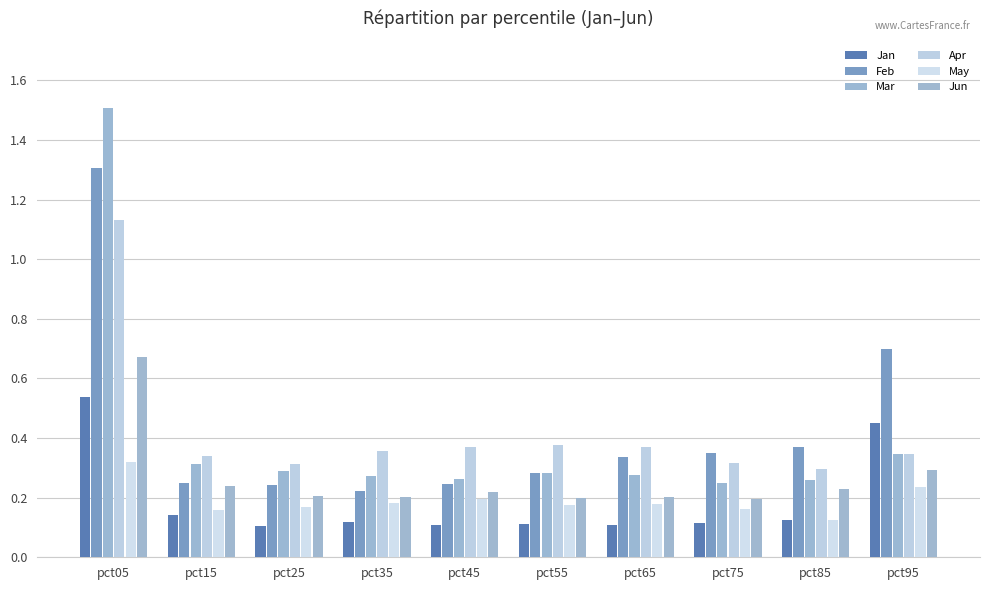

How many categories are shown in the chart?

10